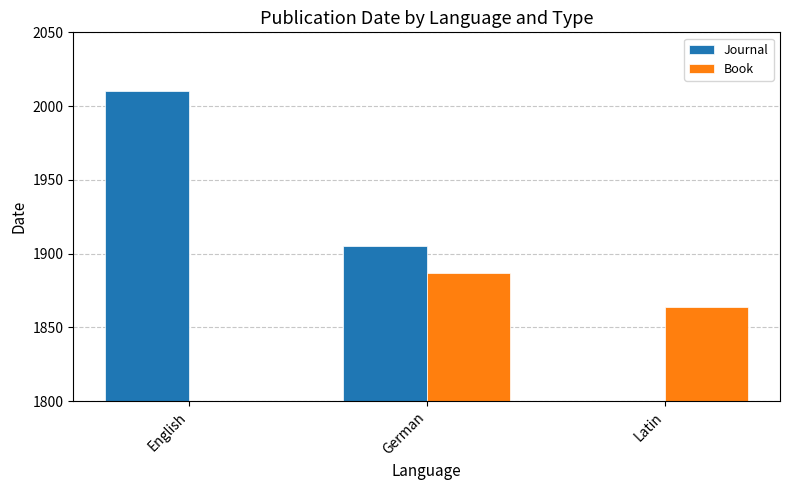

What are all the series names shown in the legend?

Journal, Book